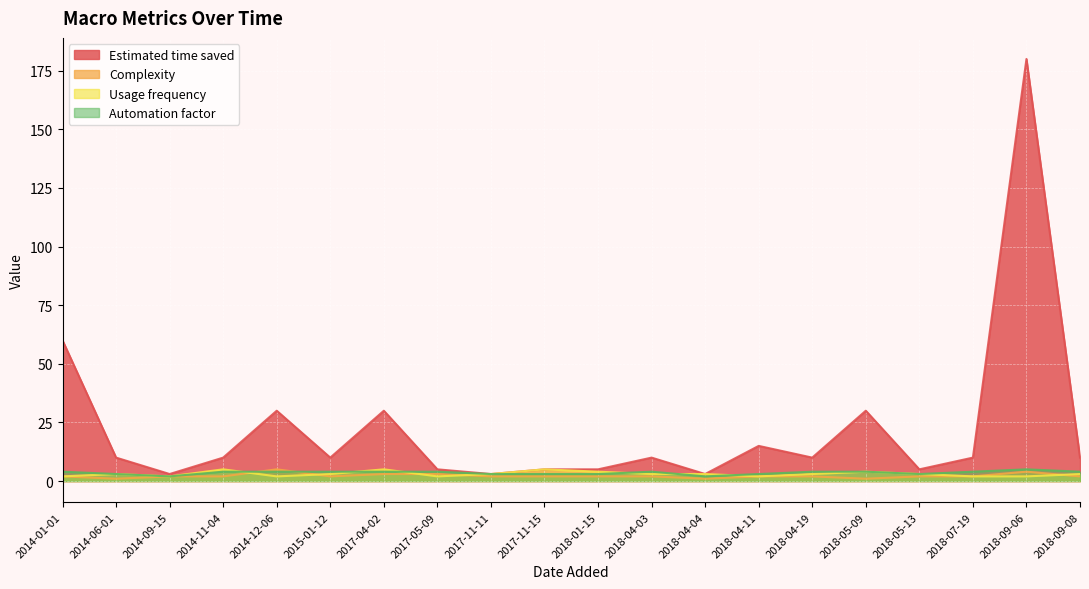

Is the value of Complexity at 2018-04-11 greater than the value of Automation factor at 2018-04-03?

No